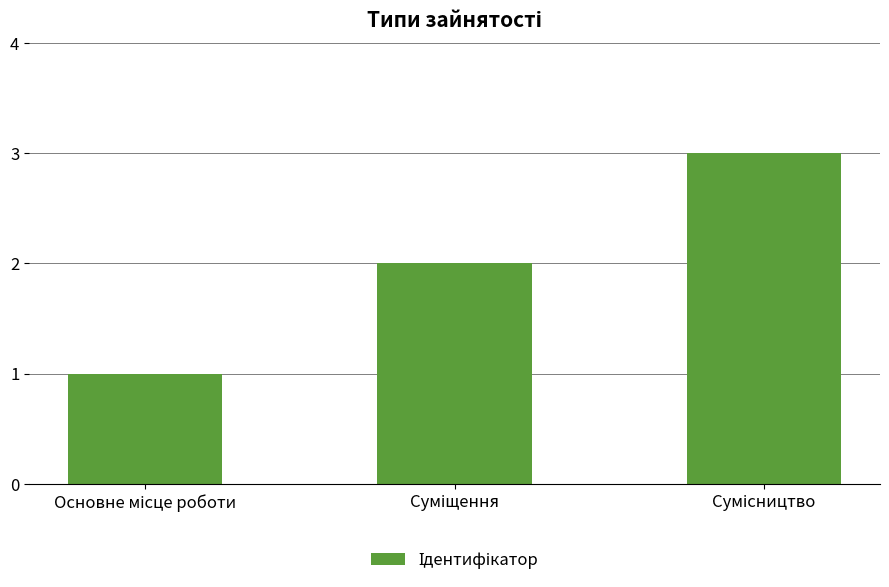

What is the greatest value displayed?

3